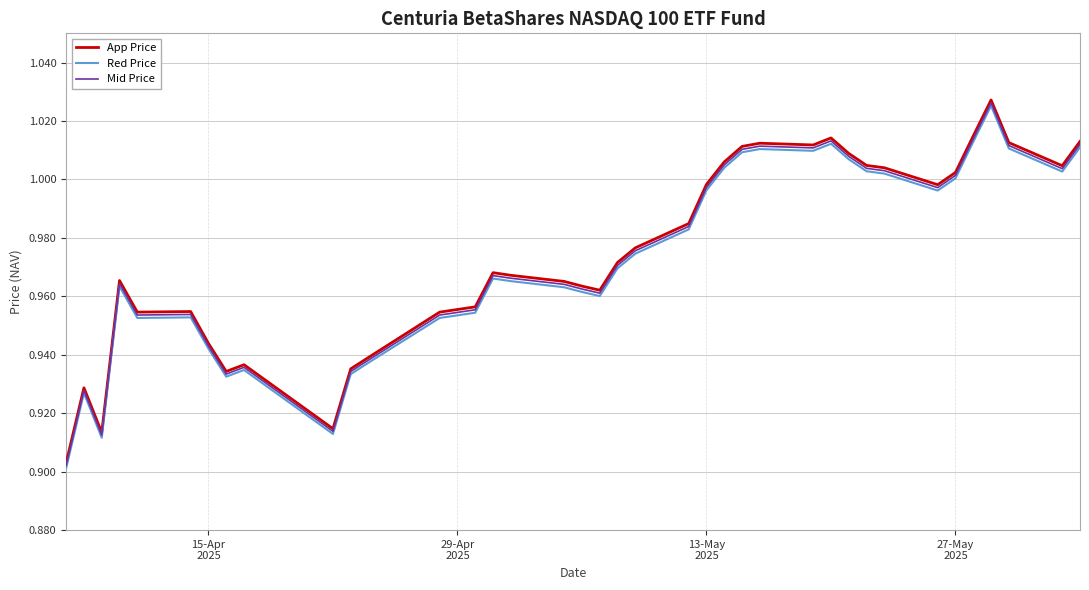

What is the difference between the maximum and minimum values in the App Price series?

0.1